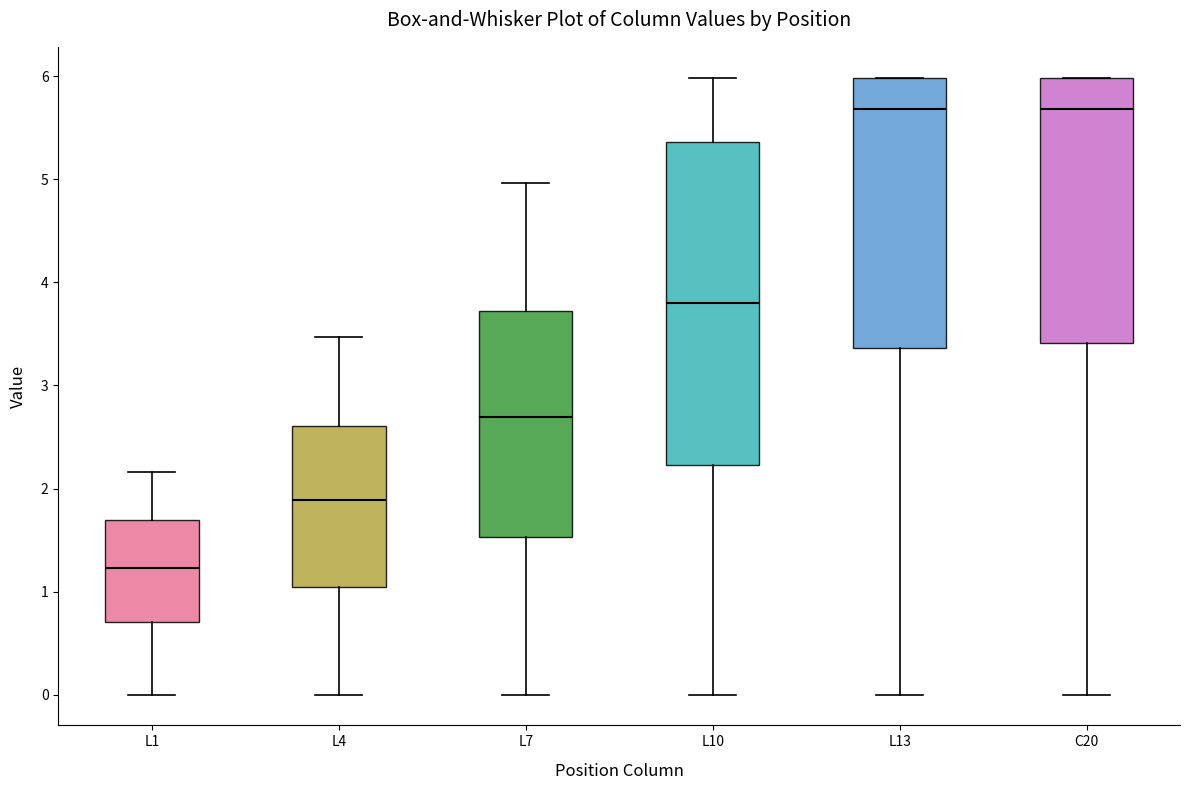

Reading left to right, transcribe this box plot: for each box, give where its median line is, the range the box spans, and where its two whiskers end, as read against the y-axis. The values are not printed on the chart, so give them approximately, as read against the axis.

L1: median 1.2, box 0.7 to 1.7, whiskers 0.0 to 2.2
L4: median 1.9, box 1.0 to 2.6, whiskers 0.0 to 3.5
L7: median 2.7, box 1.5 to 3.7, whiskers 0.0 to 5.0
L10: median 3.8, box 2.2 to 5.4, whiskers 0.0 to 6.0
L13: median 5.7, box 3.4 to 6.0, whiskers 0.0 to 6.0
C20: median 5.7, box 3.4 to 6.0, whiskers 0.0 to 6.0